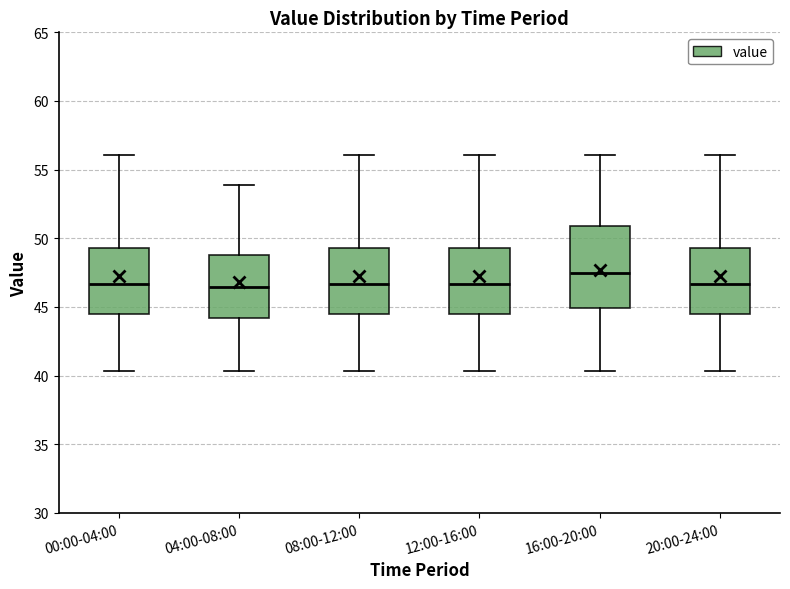

Where is the upper edge of the box for 16:00-20:00 on the y-axis? The values are not printed on the chart, so give them approximately, as read against the axis.

51.0